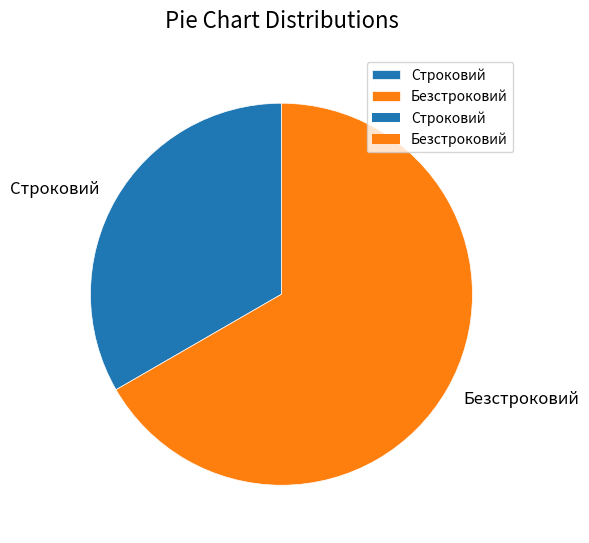

Combined, do Безстроковий and Строковий account for over 50%?

Yes